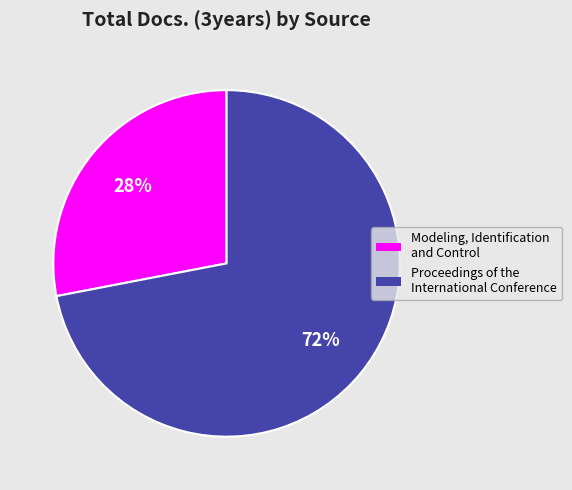

Combined, do Modeling, Identification and Control and Proceedings of the International Conference account for over 50%?

Yes